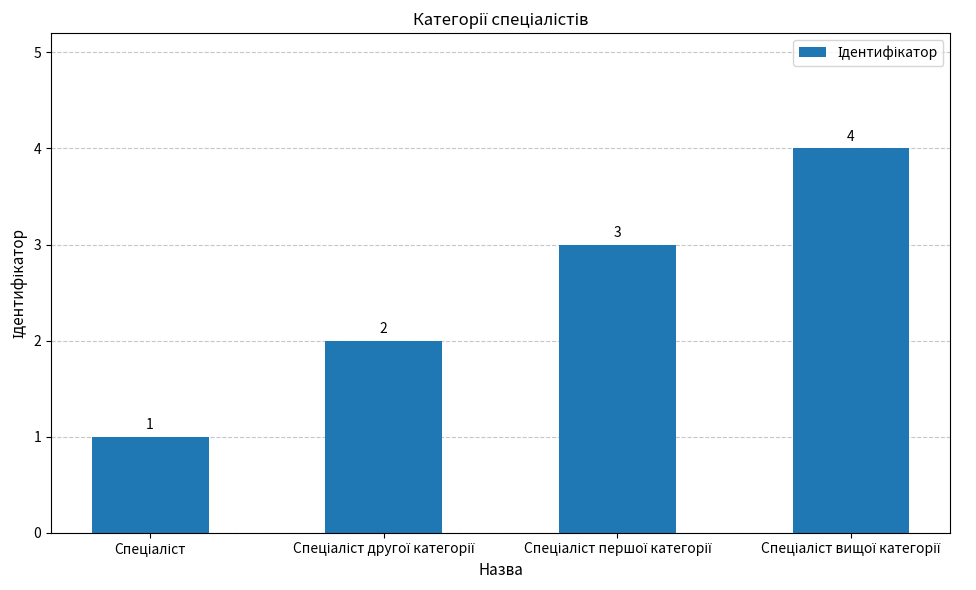

How many series are shown in this chart?

1